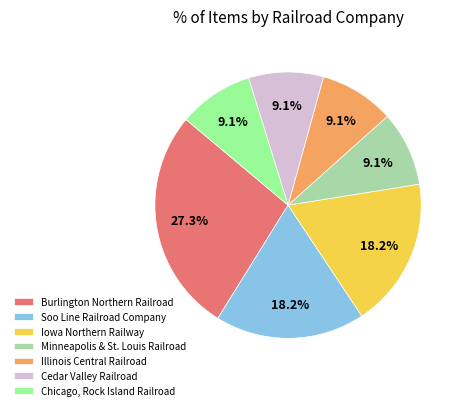

To the nearest percent, what portion does Minneapolis & St. Louis Railroad represent?

9%